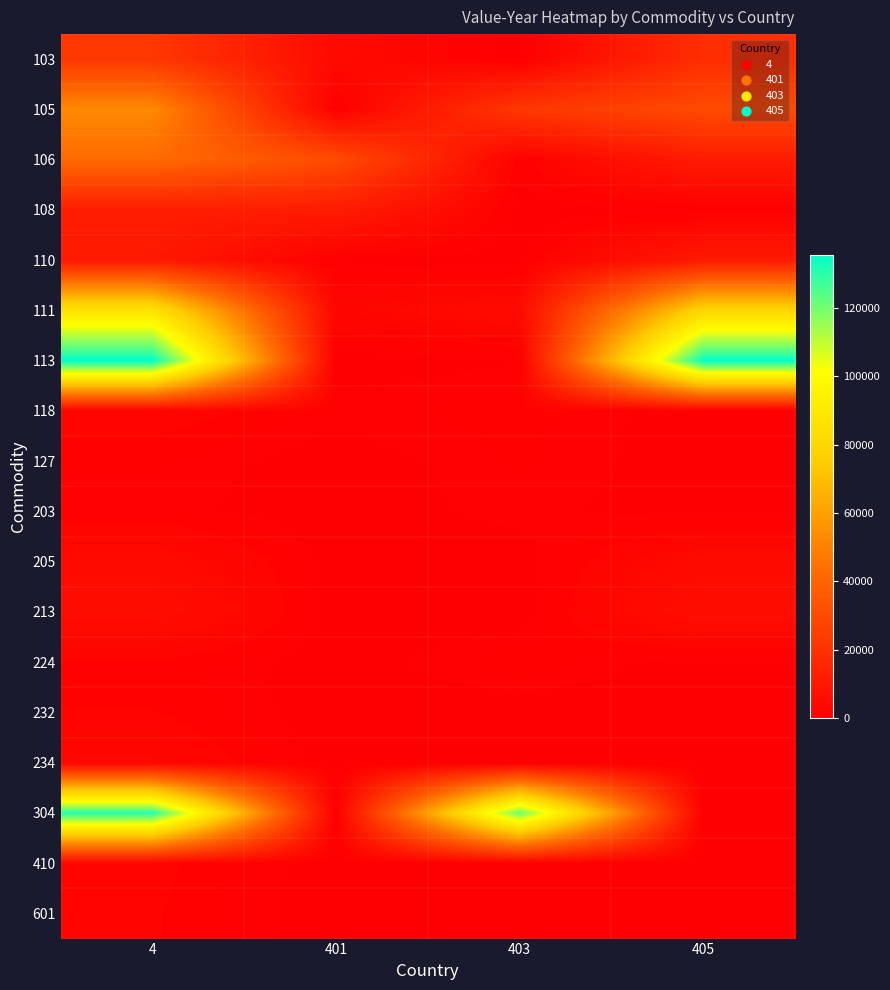

At 403, list the series in order from smallest to largest.

103, 108, 110, 205, 213, 232, 234, 410, 601, 113, 203, 106, 127, 118, 224, 111, 105, 304